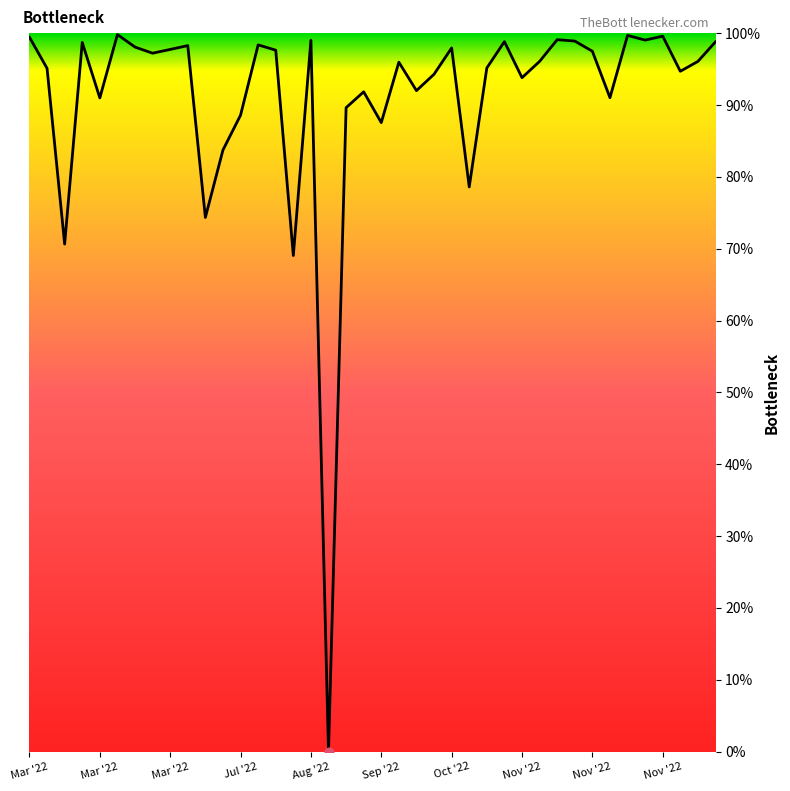

What is the maximum value shown in the chart?

99.8